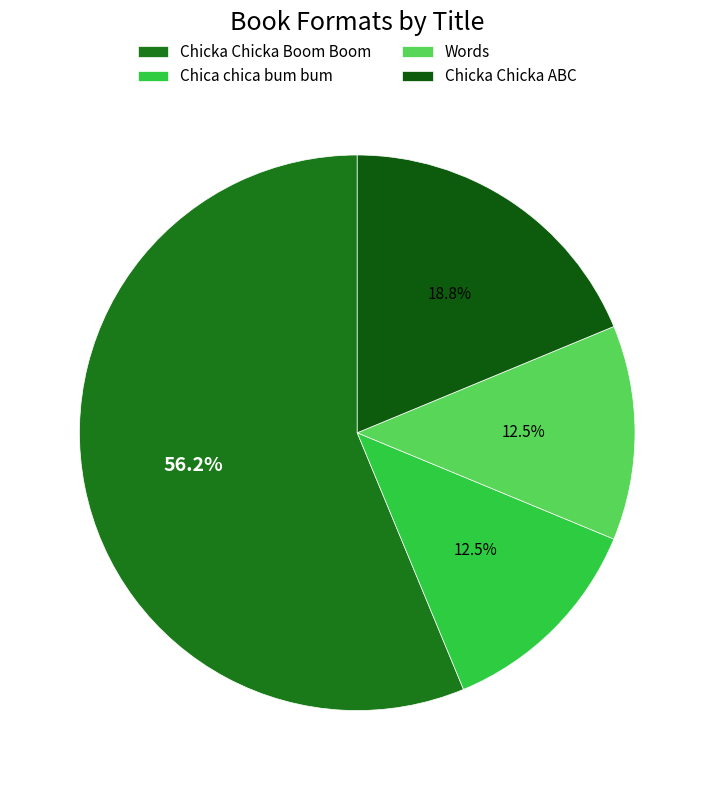

To the nearest percent, what percentage of the pie is Chica chica bum bum?

12%